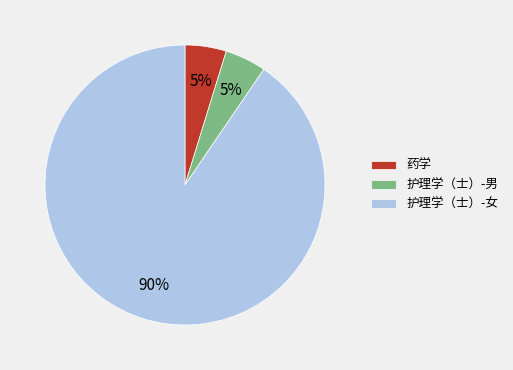

Is 药学 the majority of the pie?

No